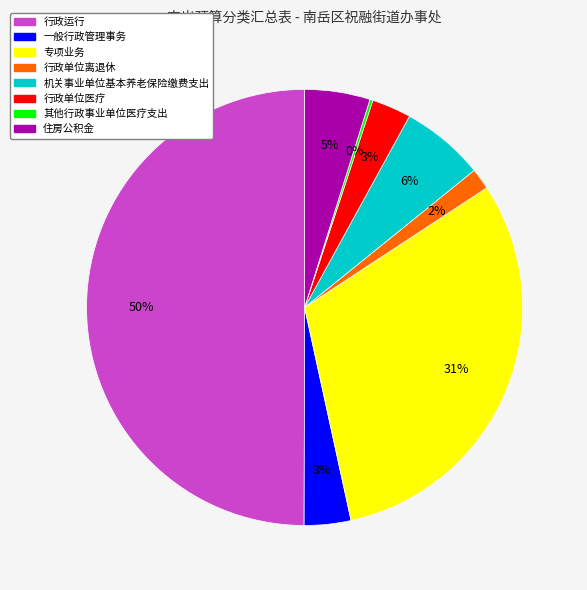

Which slice is the largest?

行政运行